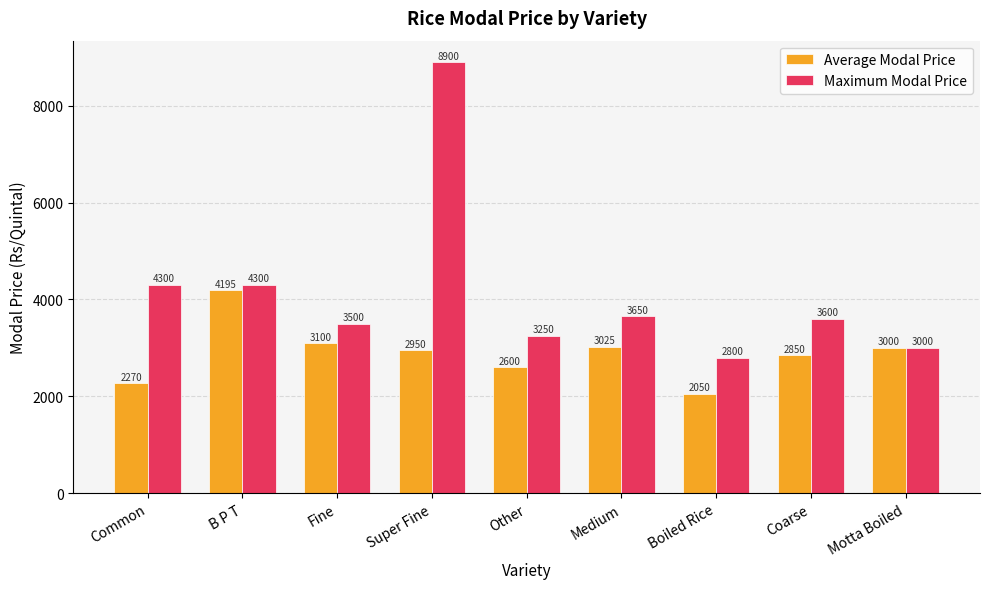

What is the sum of the Average Modal Price values at Other and Coarse?

5450